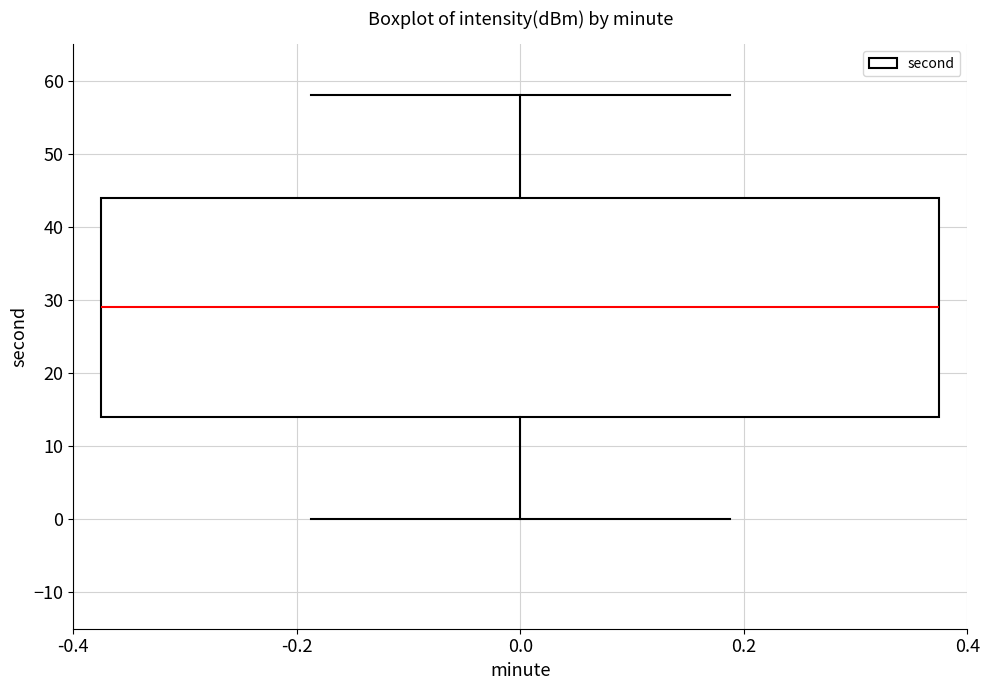

Read this box plot against the y-axis: the position of the median line, the range covered by the box, and the ends of both whiskers. The values are not printed on the chart, so give them approximately, as read against the axis.

median 29, box 14 to 44, whiskers 0 to 58